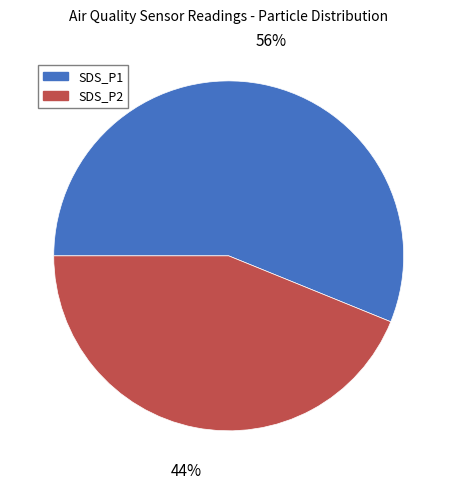

Count the number of slices in the pie.

2